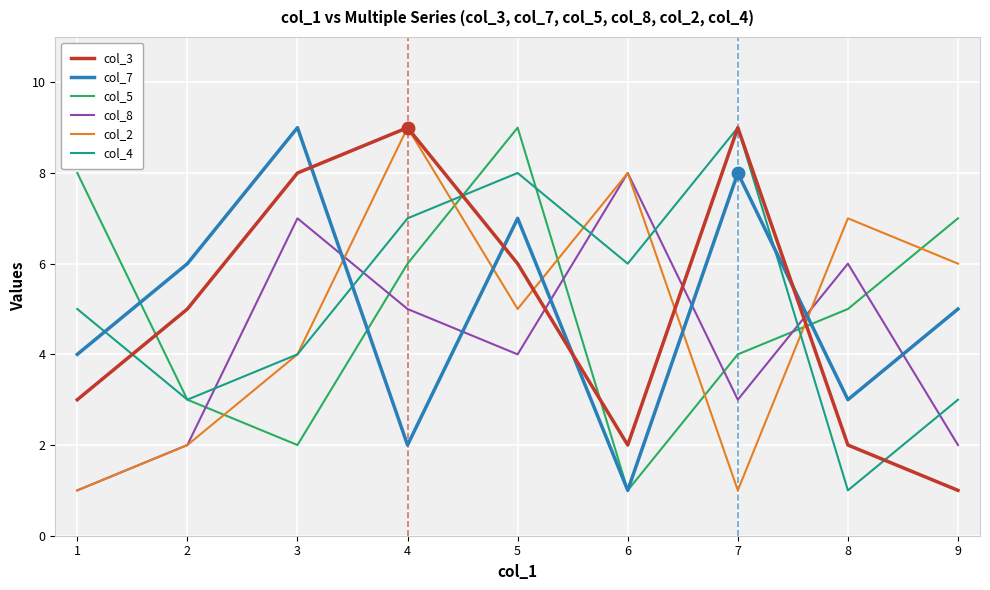

Reading left to right, list all the values displayed in this chart.

col_3: 1=3	2=5	3=8	4=9	5=6	6=2	7=9	8=2	9=1
col_7: 1=4	2=6	3=9	4=2	5=7	6=1	7=8	8=3	9=5
col_5: 1=8	2=3	3=2	4=6	5=9	6=1	7=4	8=5	9=7
col_8: 1=1	2=2	3=7	4=5	5=4	6=8	7=3	8=6	9=2
col_2: 1=1	2=2	3=4	4=9	5=5	6=8	7=1	8=7	9=6
col_4: 1=5	2=3	3=4	4=7	5=8	6=6	7=9	8=1	9=3